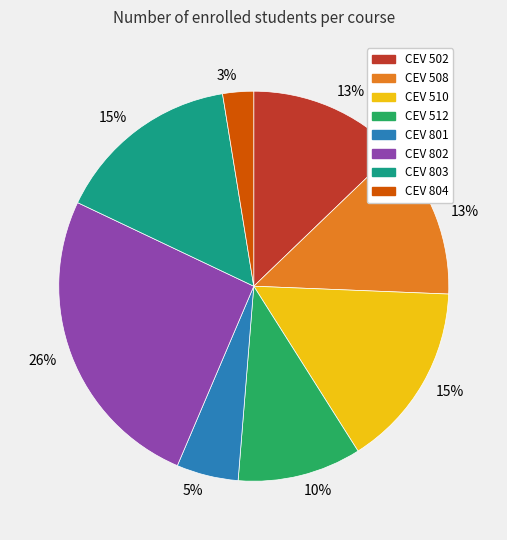

Is there any slice that represents more than half of the pie?

No